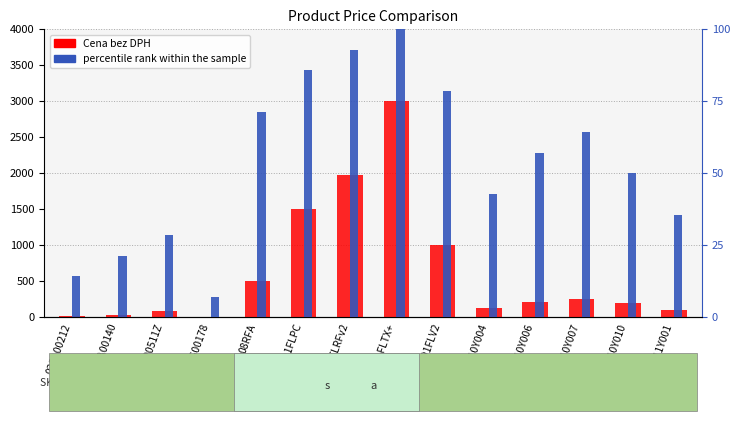

What is the sum of the Cena bez DPH values at 091FLTX+ and 310Y006?

3215.0